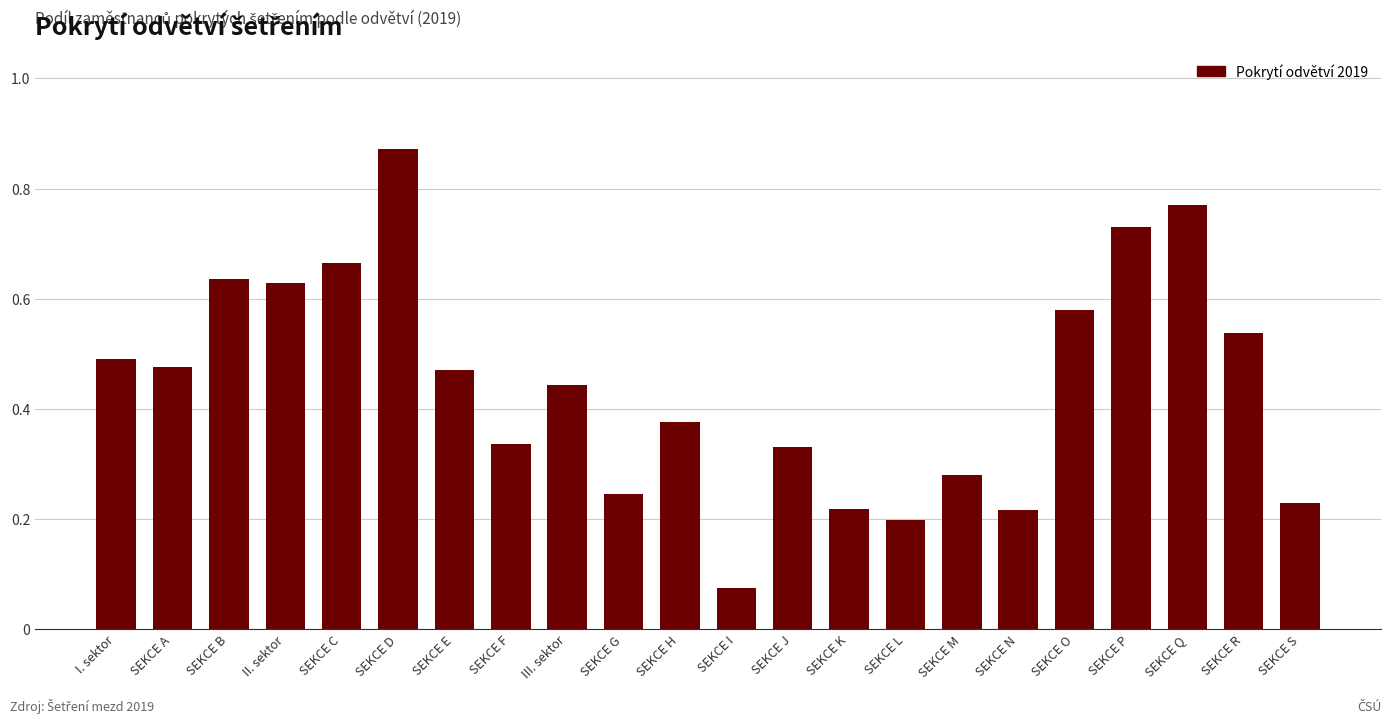

Between SEKCE R and SEKCE M, which is larger?

SEKCE R